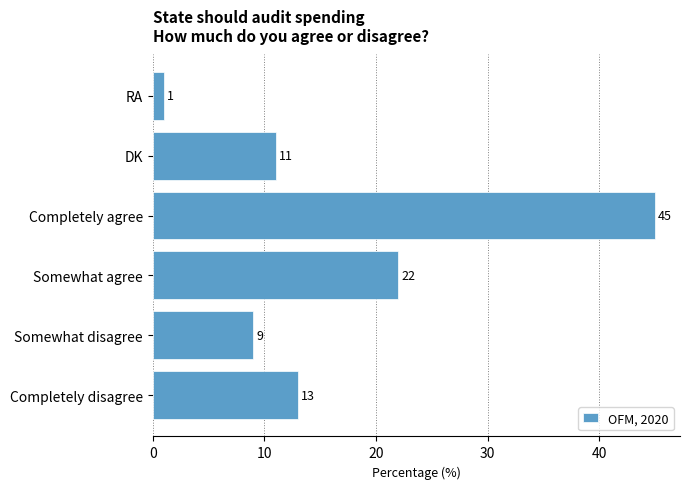

What is the difference between the maximum and minimum values?

44